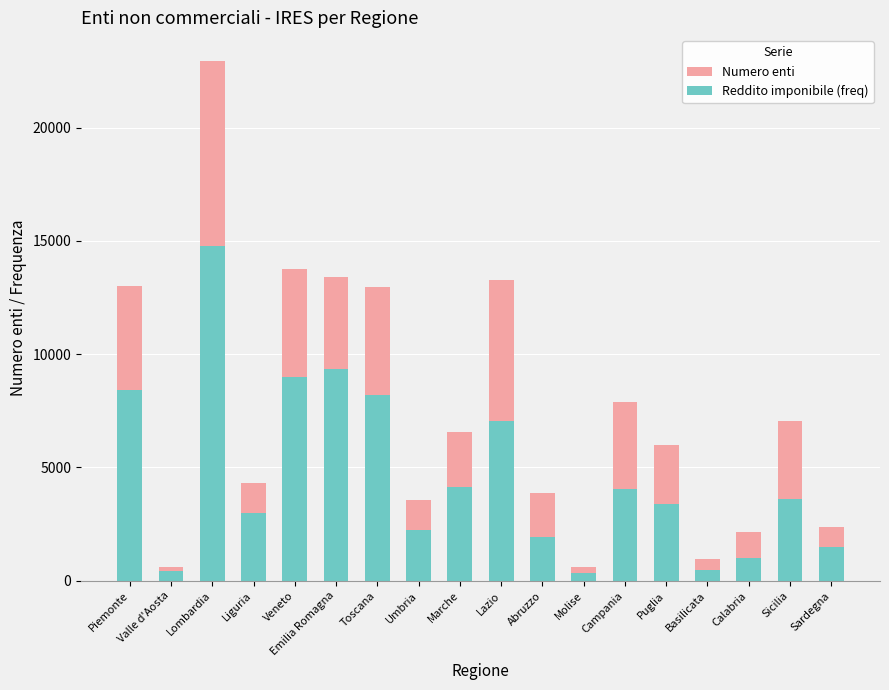

What is the sum of the Numero enti values at Valle d'Aosta and Marche?

7146